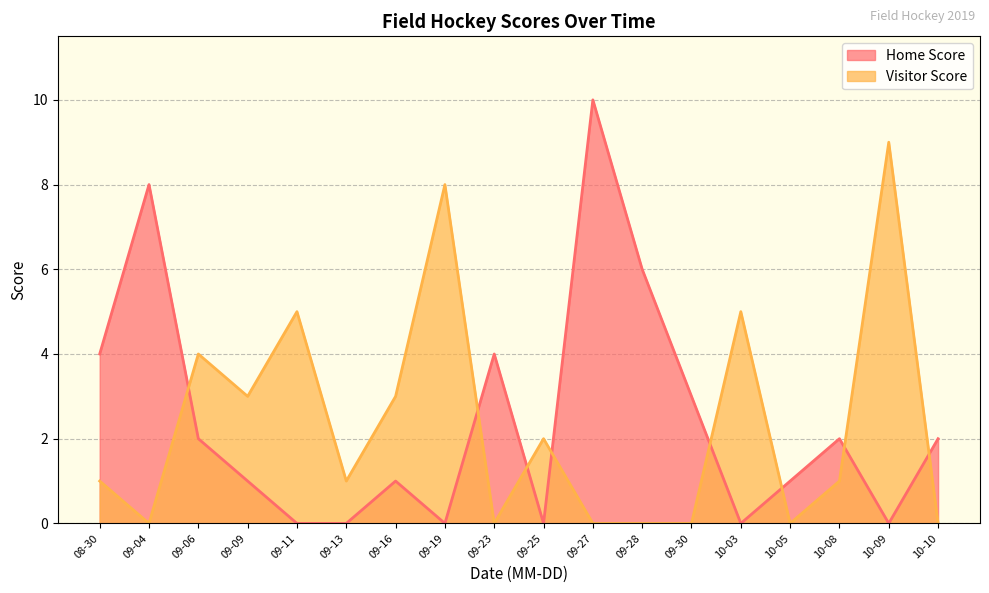

What is the difference between the maximum and minimum values in the Visitor Score series?

9